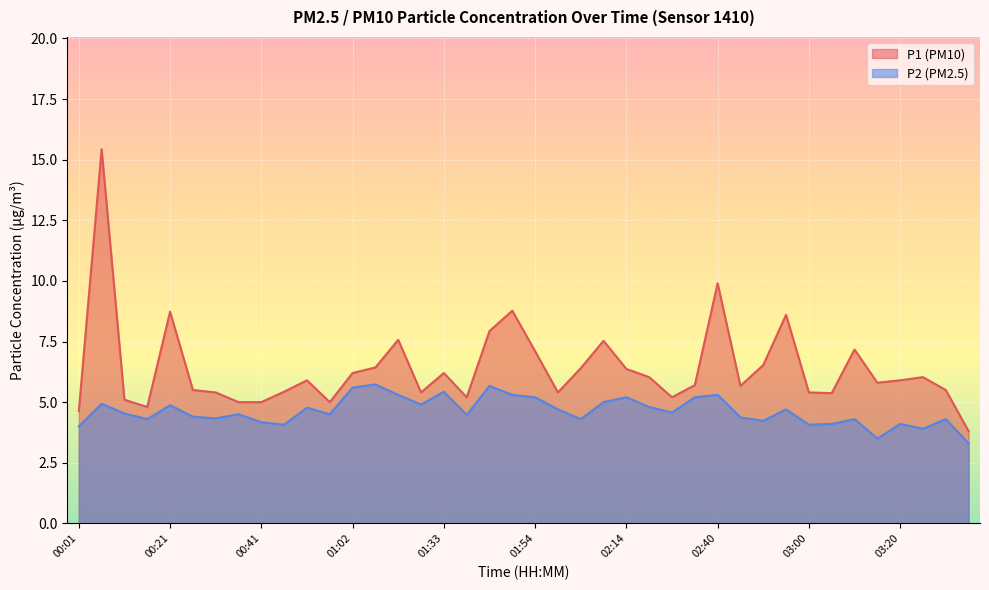

What is the approximate value of P2 at 00:11?

4.5